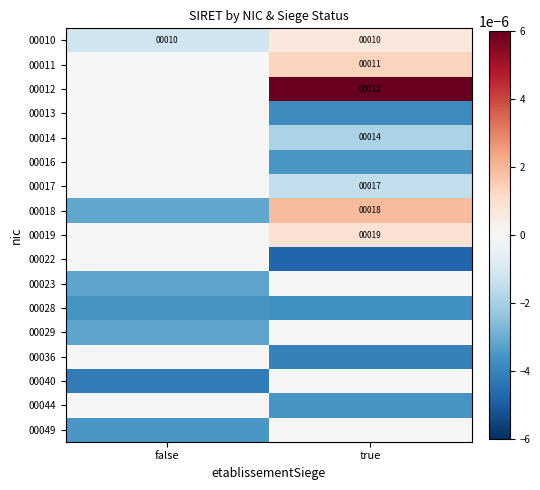

True or false: 00019 has a value of 19.0 at true.

True